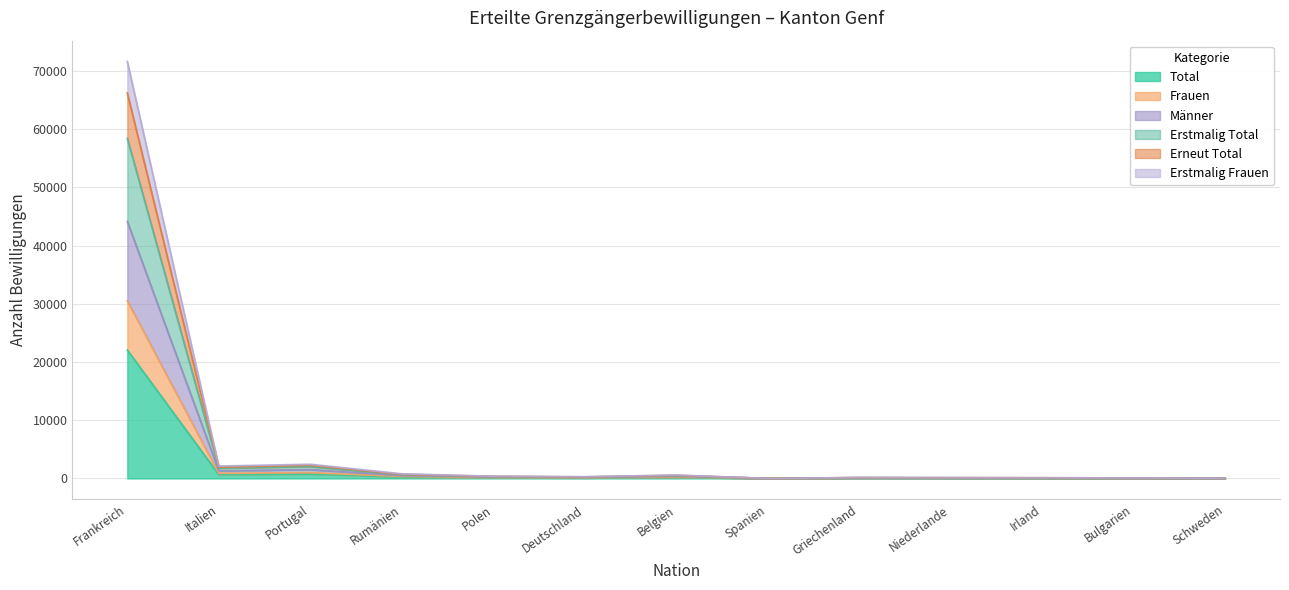

The value of Erstmalig Total at Italien is 1302. True or false?

True